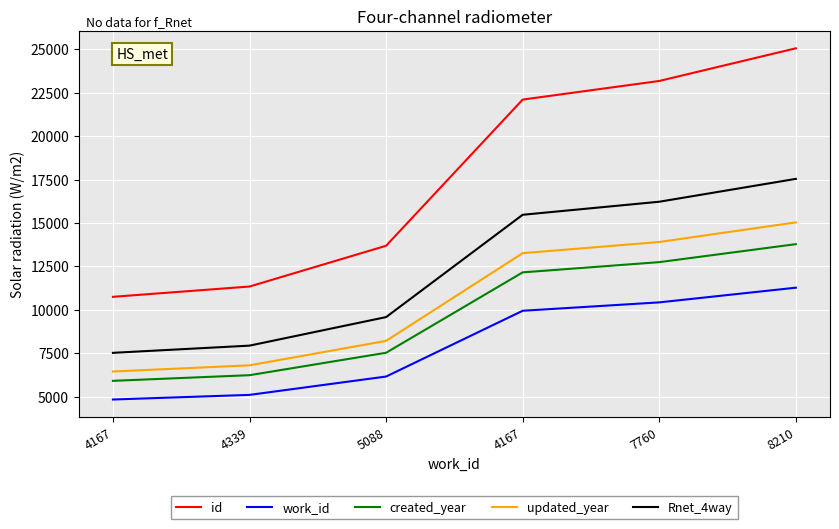

How many lines are shown in the chart?

5